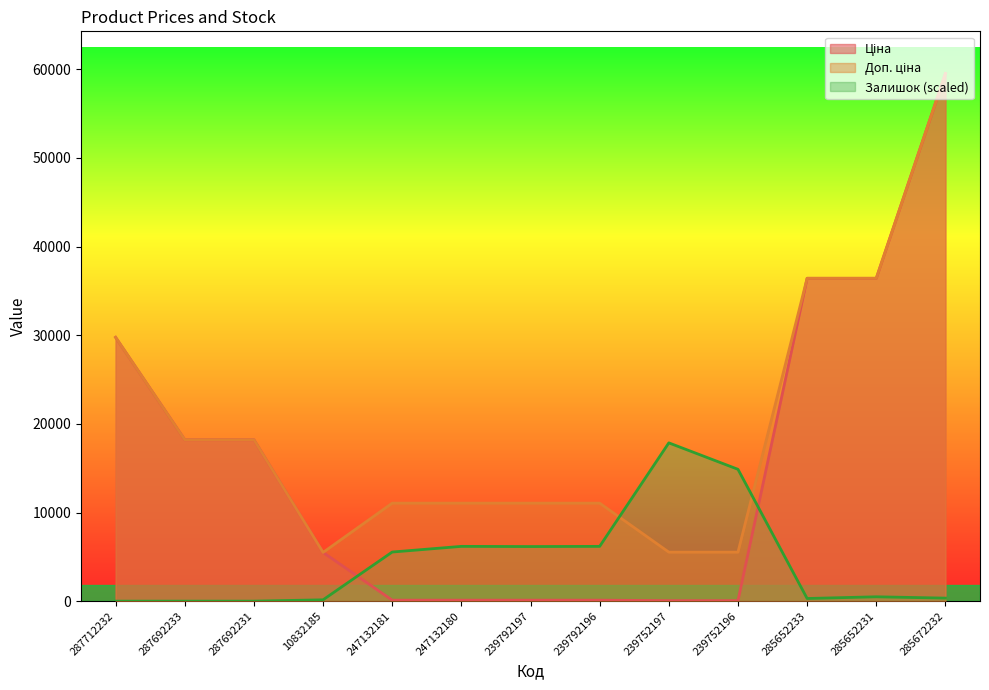

How many data points in Доп. ціна are above 11055?

6